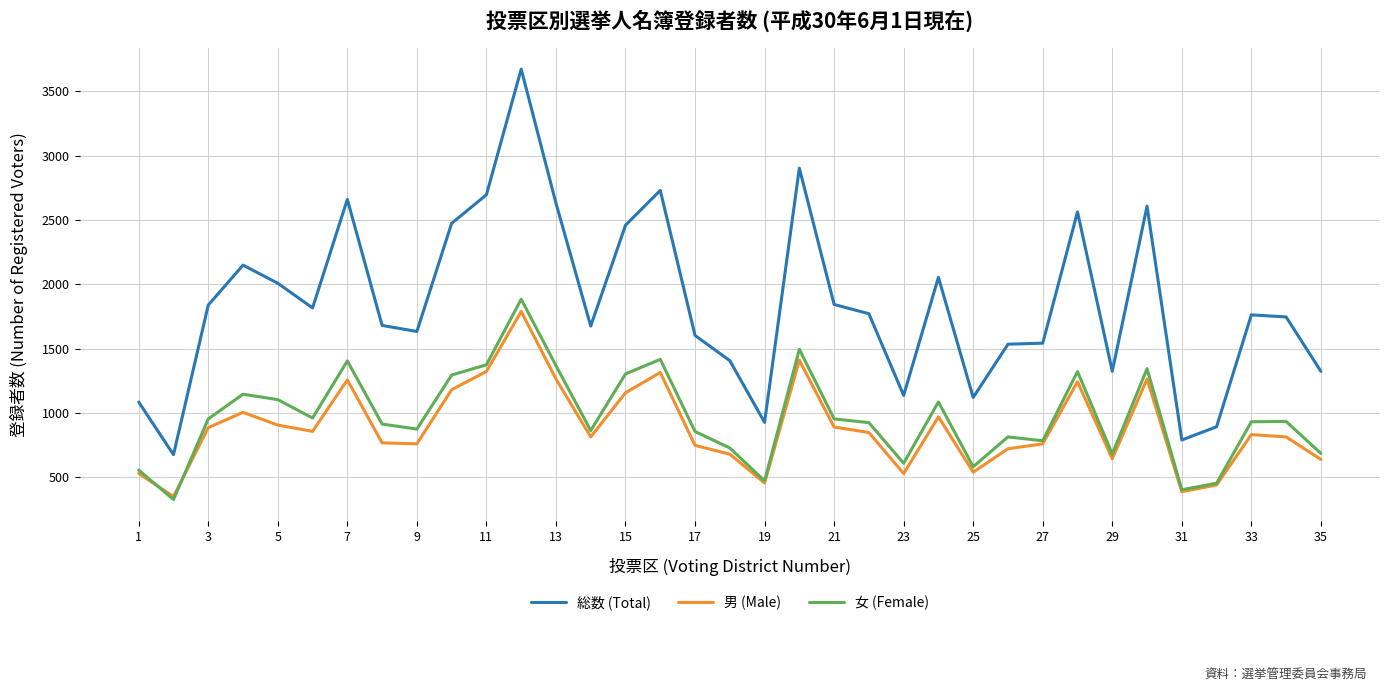

What is the highest value of the 総数 (Total) series?

3673